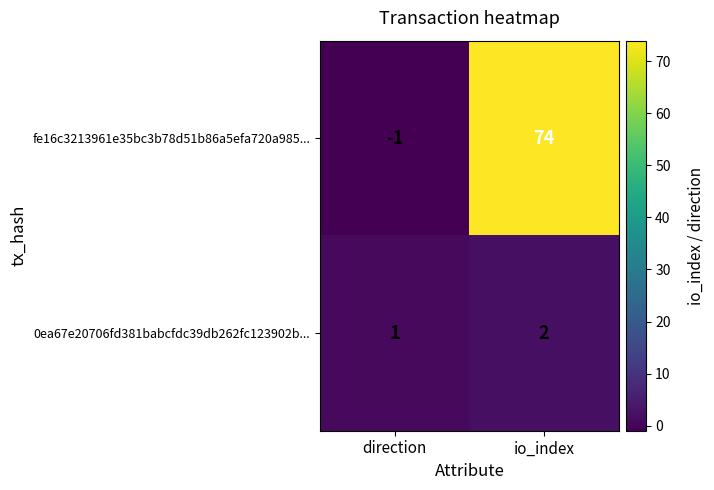

The fe16c3213961e35bc3b78d51b86a5efa720a985... series shows -1 at direction. True or false?

True